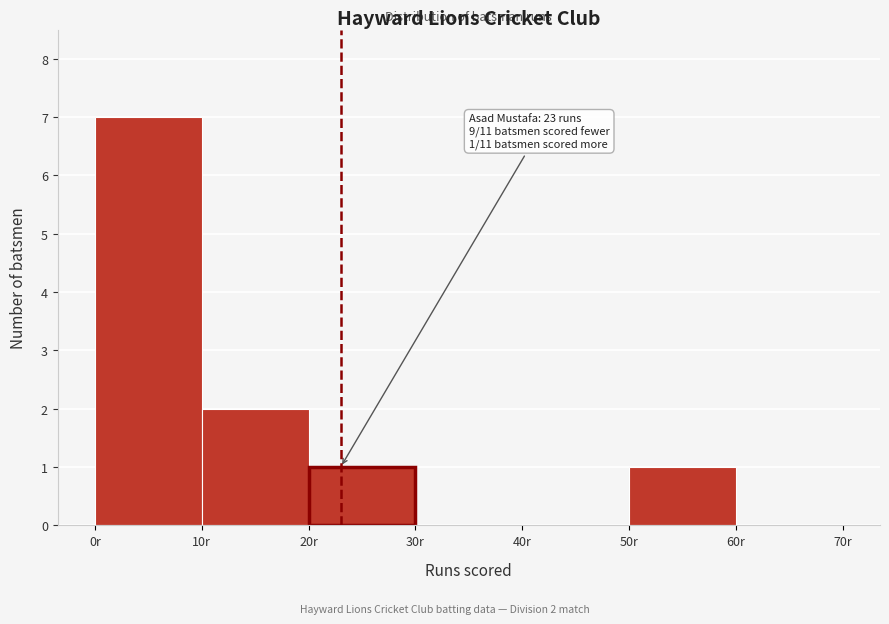

Which range on the x-axis has the tallest bar?

0 to 10